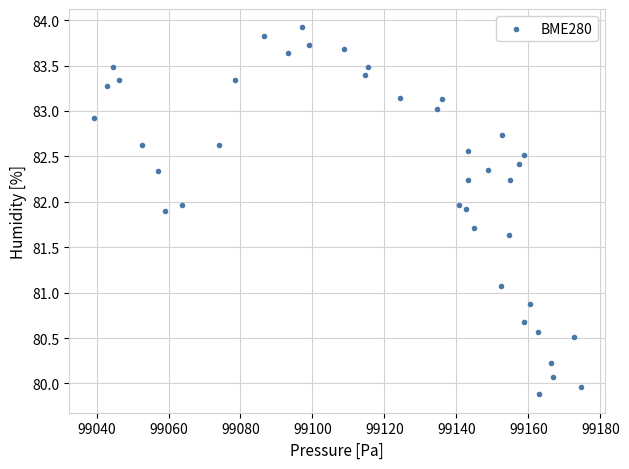

What is the range of X values (max minus min)?

135.3